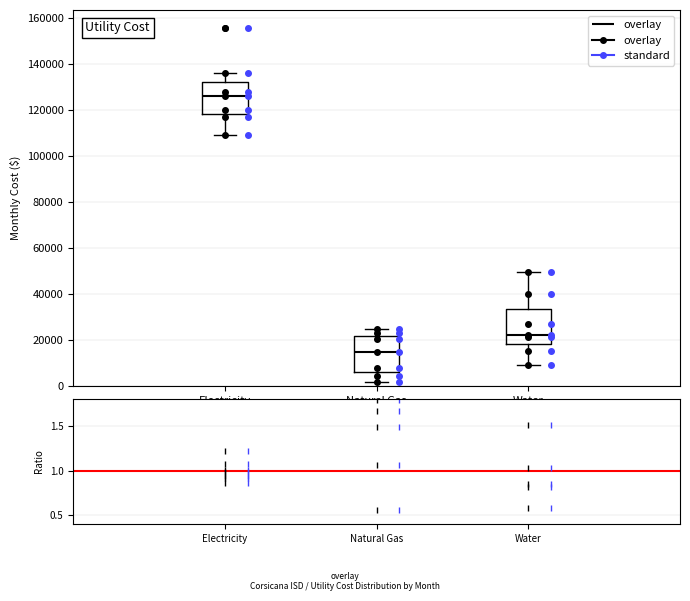

Reading left to right, read every box against the y-axis: the position of its median line, the range the box covers, and the ends of its whiskers. The values are not printed on the chart, so give them approximately, as read against the axis.

Electricity: median 126000, box 118000 to 132000, whiskers 110000 to 136000
Natural Gas: median 14000, box 6000 to 22000, whiskers 2000 to 26000
Water: median 22000, box 18000 to 34000, whiskers 10000 to 50000